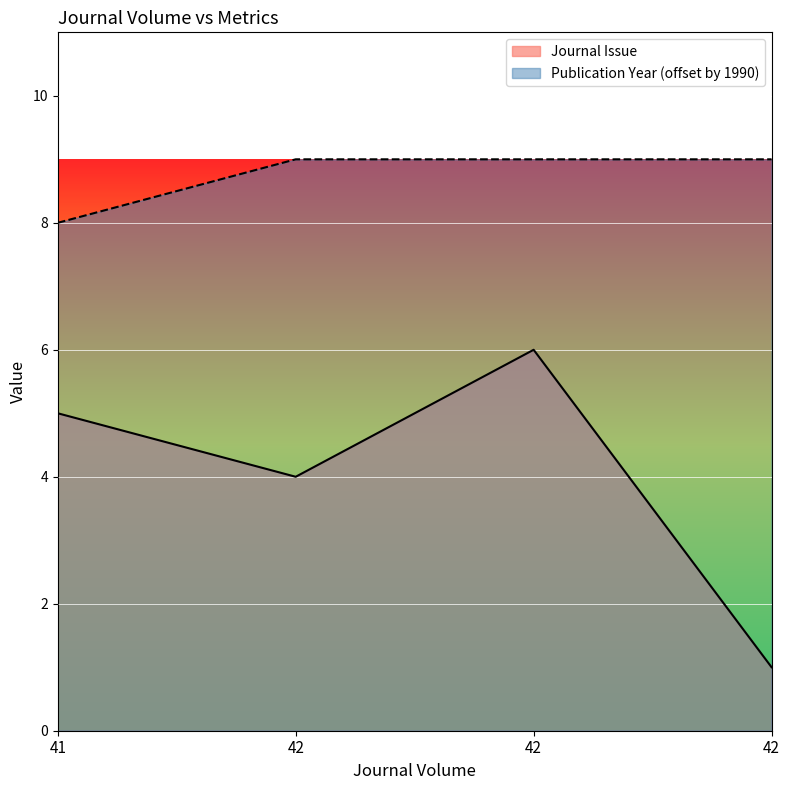

What is the total value across all series at 42?

13